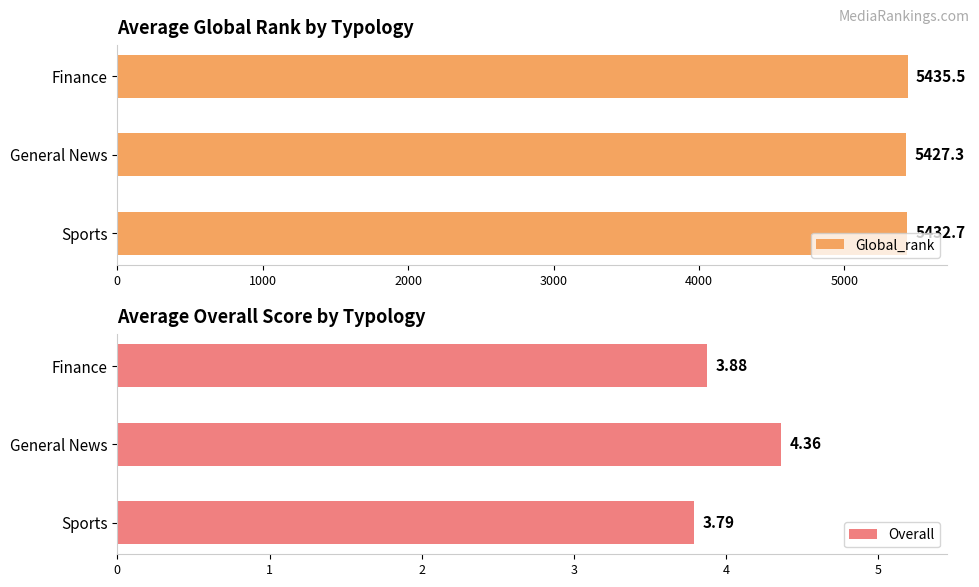

How many Overall values are between 3 and 4?

2